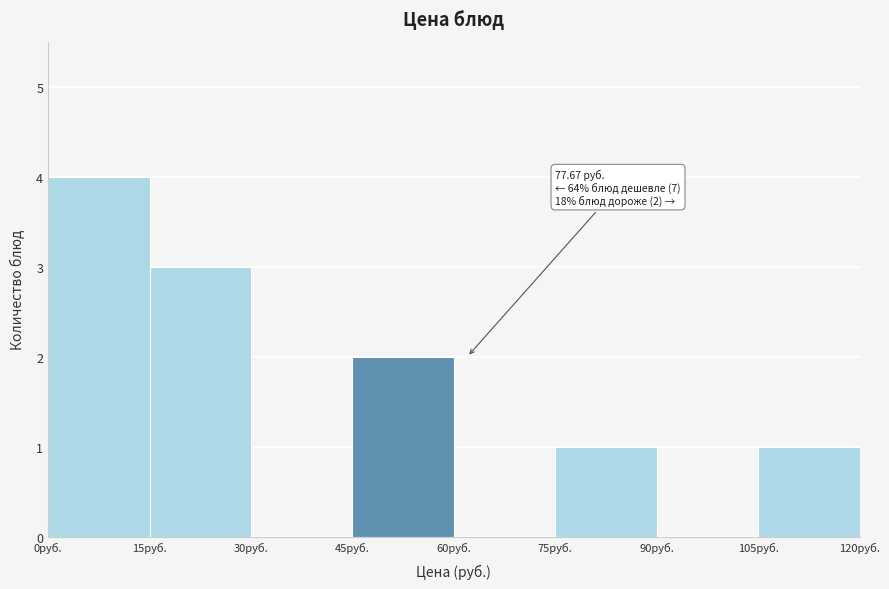

Which range on the x-axis has the tallest bar?

0 to 15